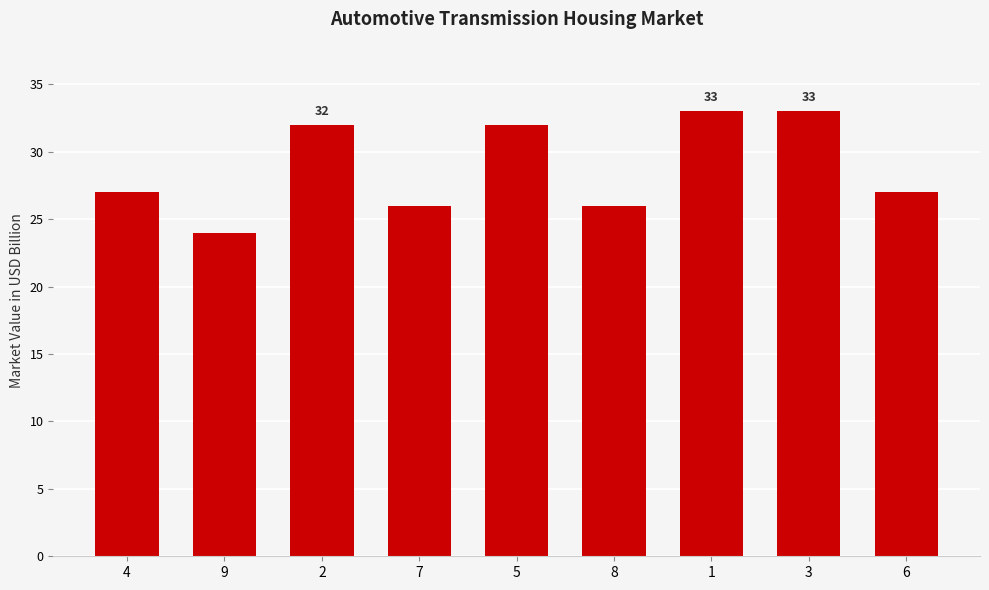

Which label corresponds to the smallest value in the chart?

9